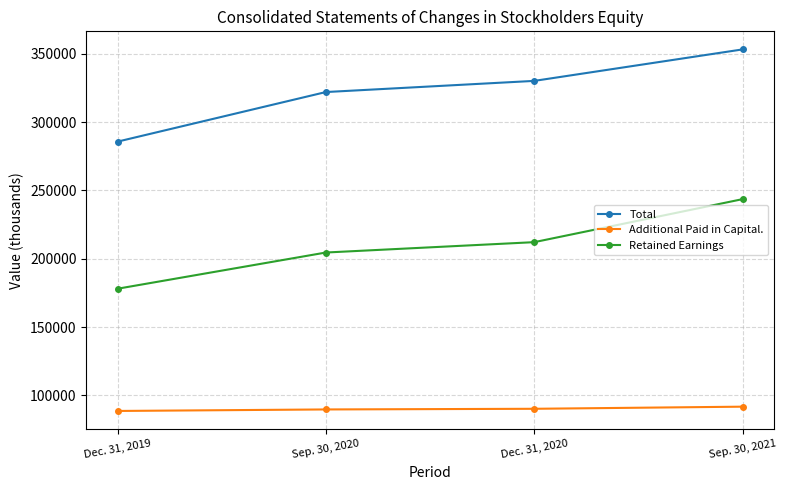

How many data points does each series have?

4